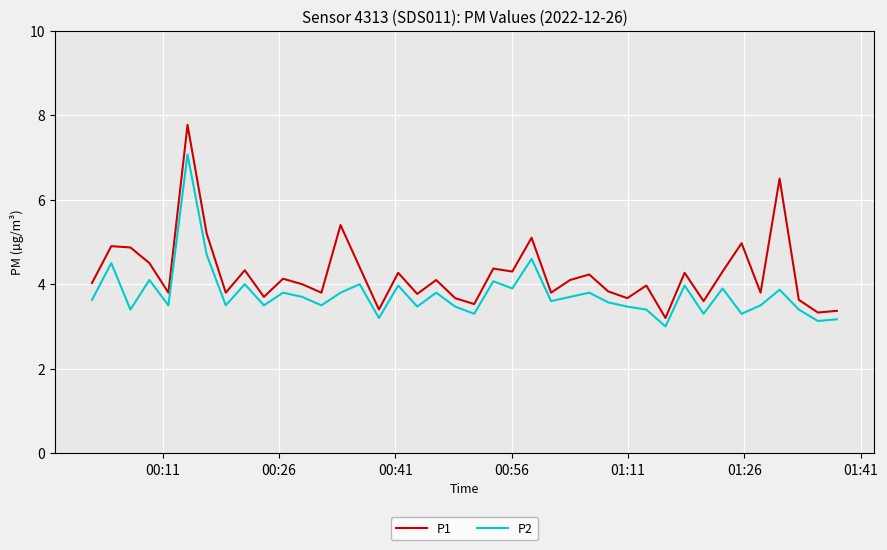

Which series has the largest total across all categories?

P1